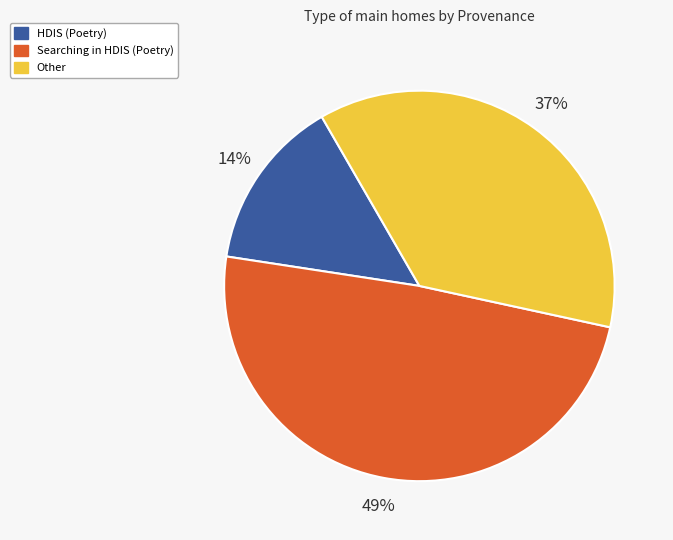

Is there any slice that represents more than half of the pie?

No